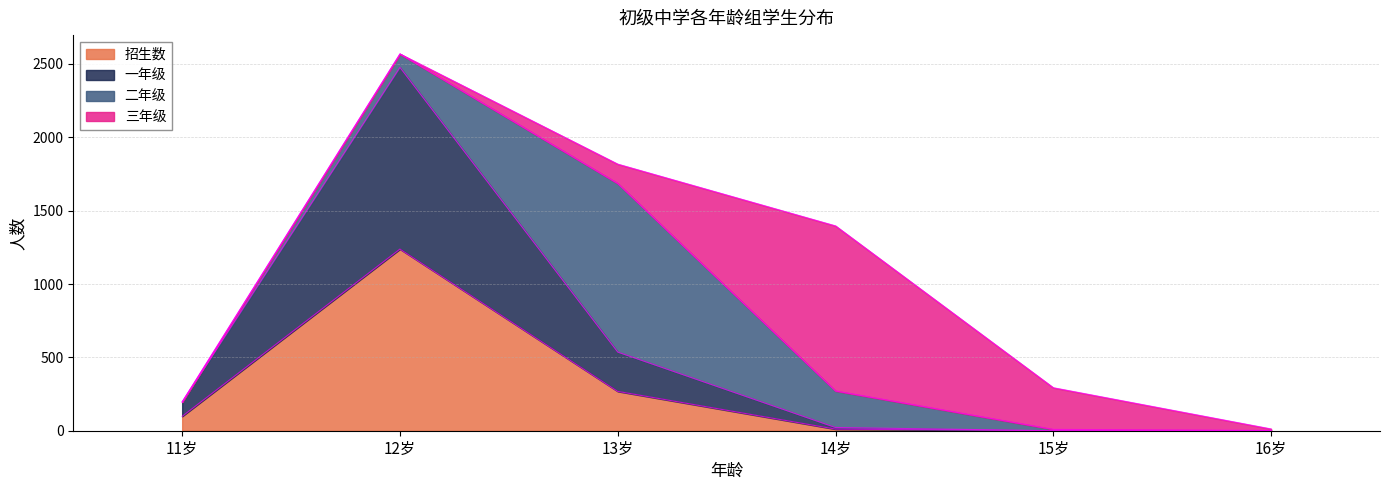

What is the sum of all 招生数 values?

1615